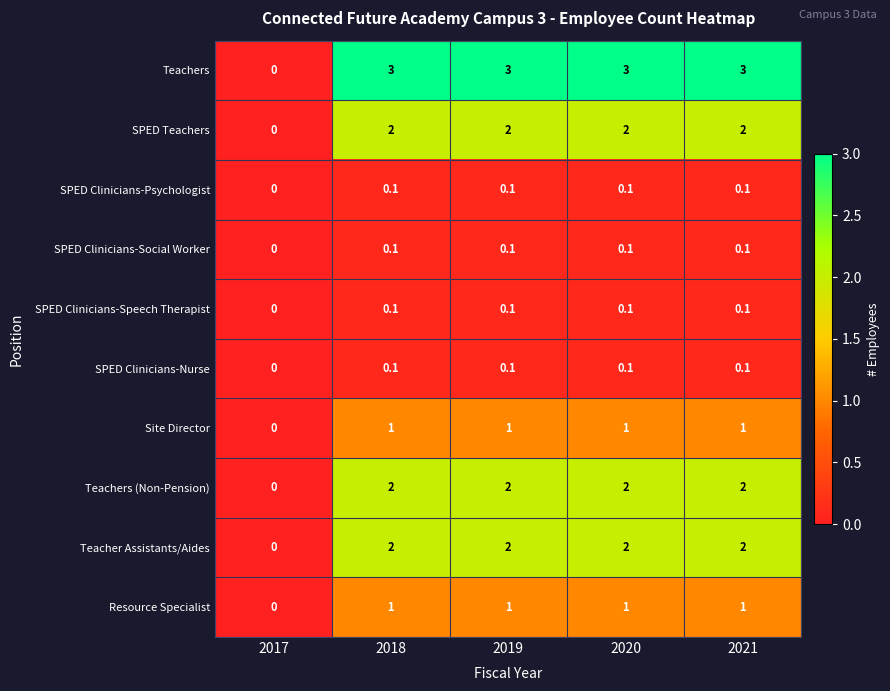

What is the difference between the highest and lowest values at 2018?

2.9